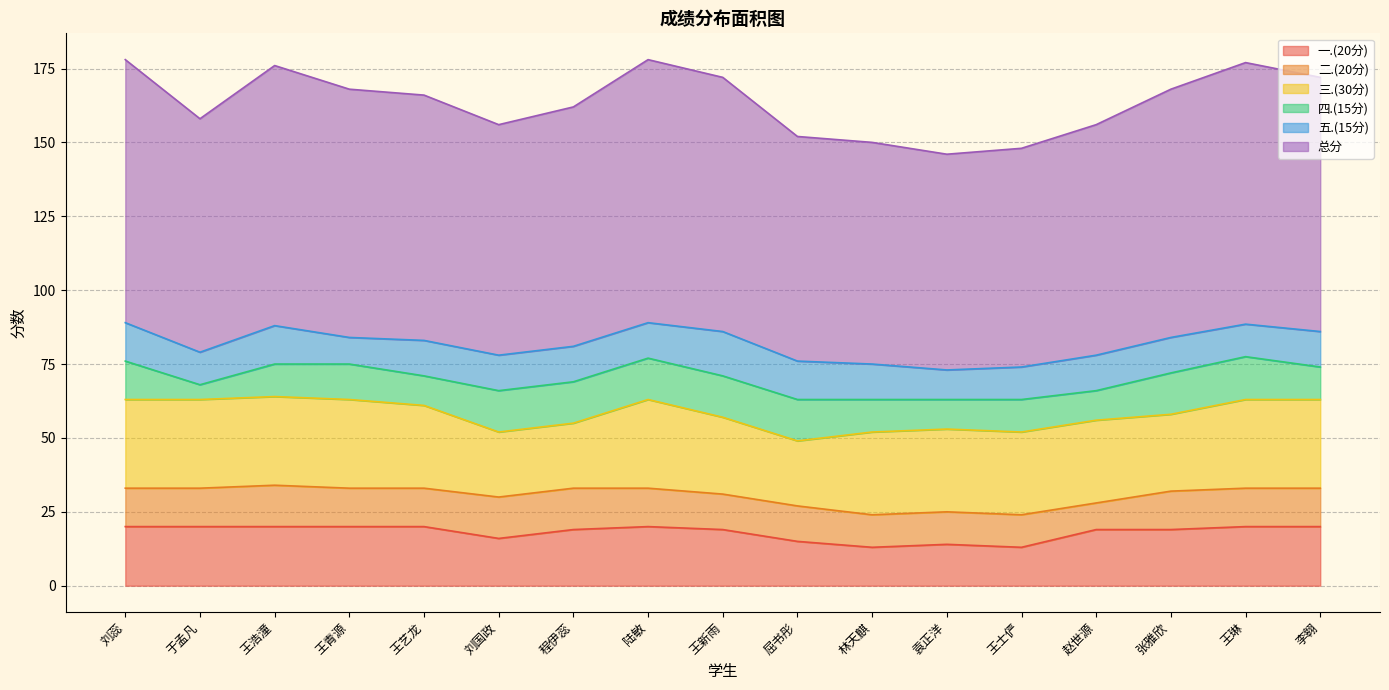

True or false: 三.(30分) and 四.(15分) cross at least once.

False